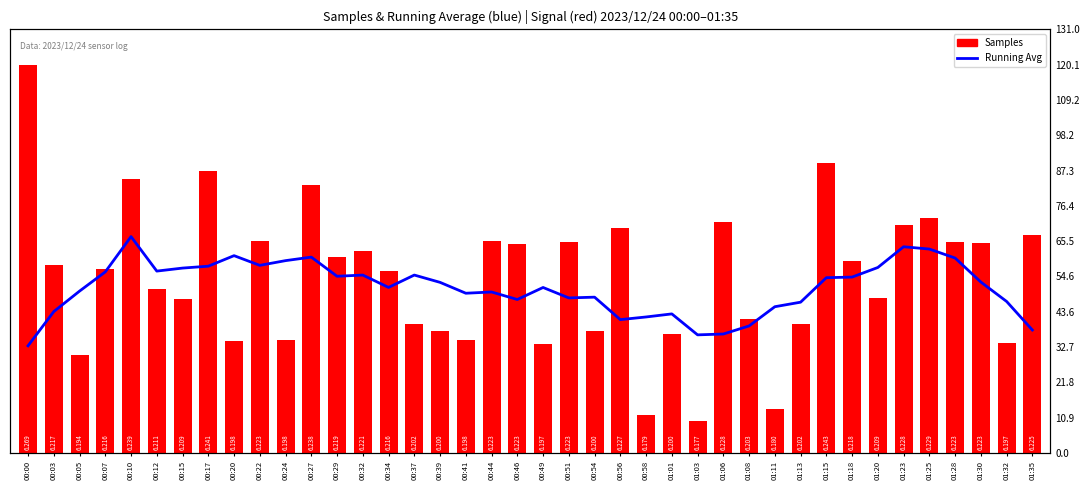

Count the number of data series in this chart.

2